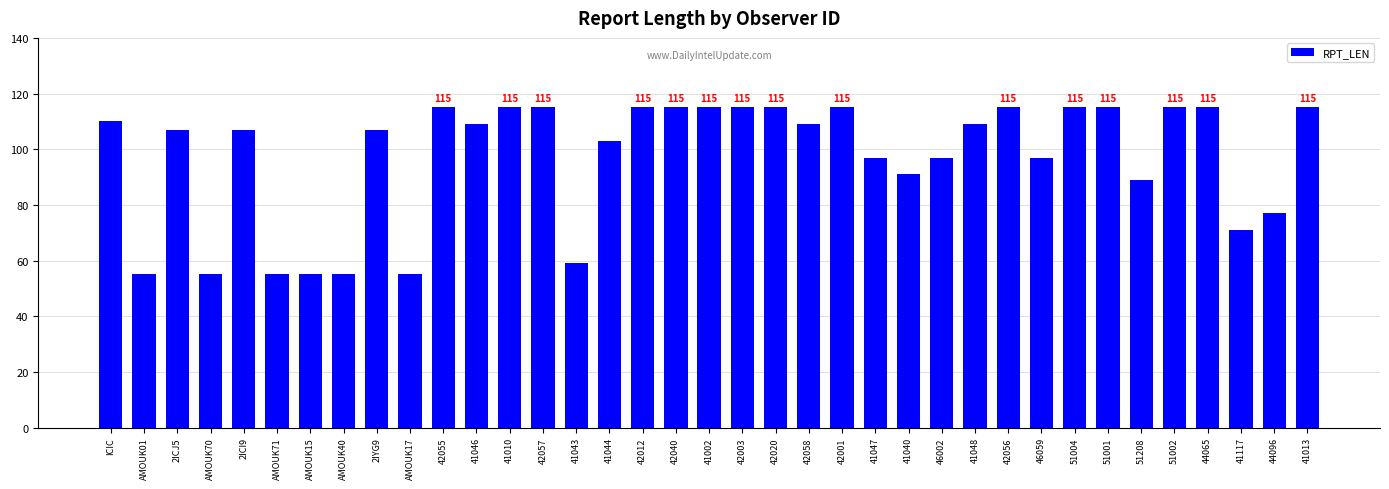

Are the bars grouped side by side (vs. stacked)?

No